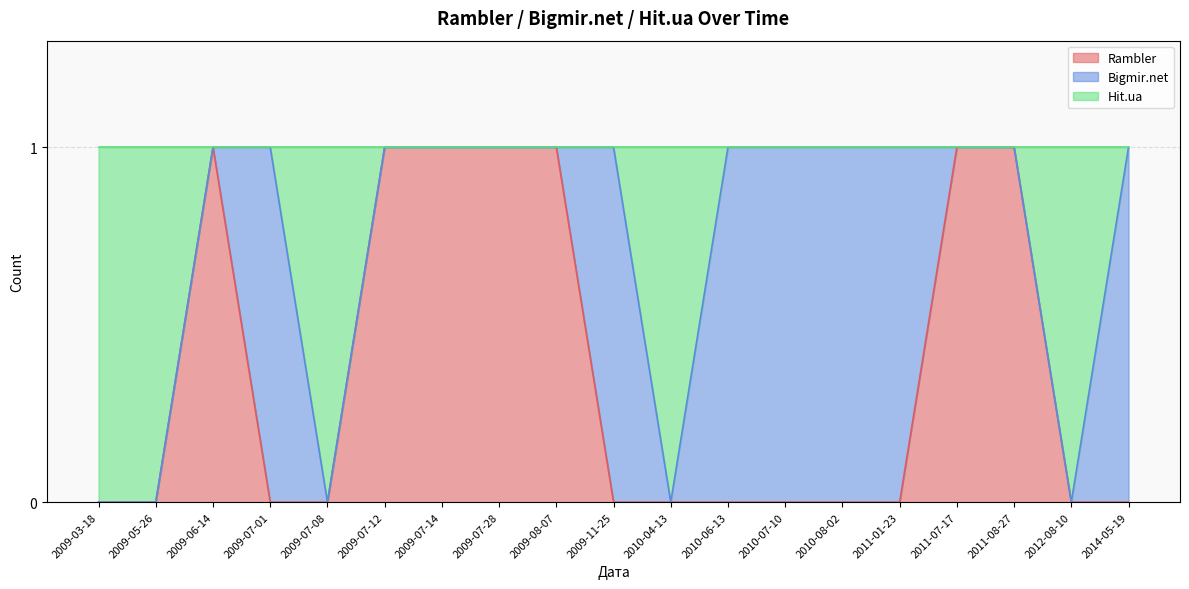

True or false: Rambler has a value of 0 at 2009-05-26.

True